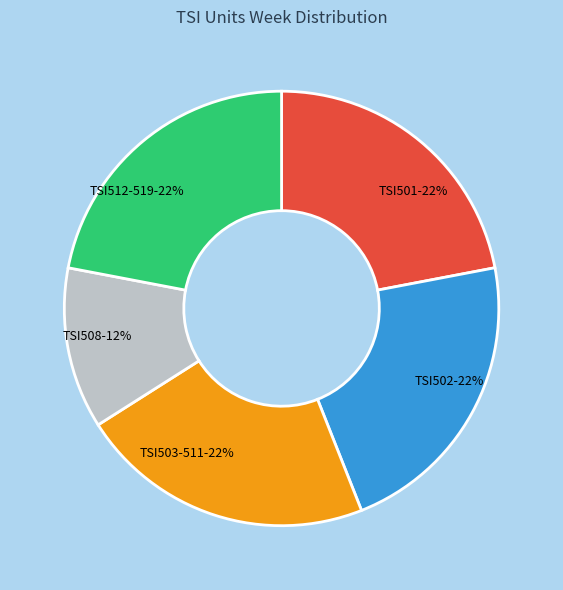

How many slices are in this pie chart?

5